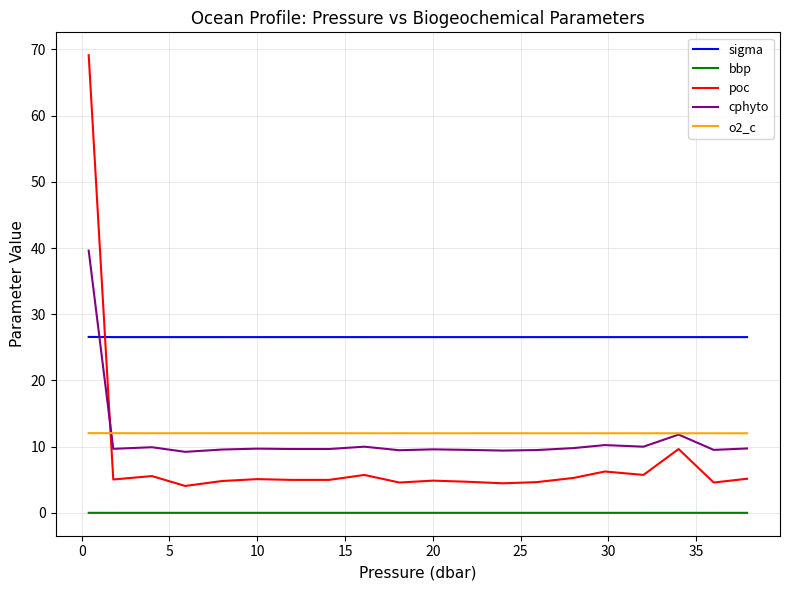

True or false: o2_c and sigma intersect in this chart.

False